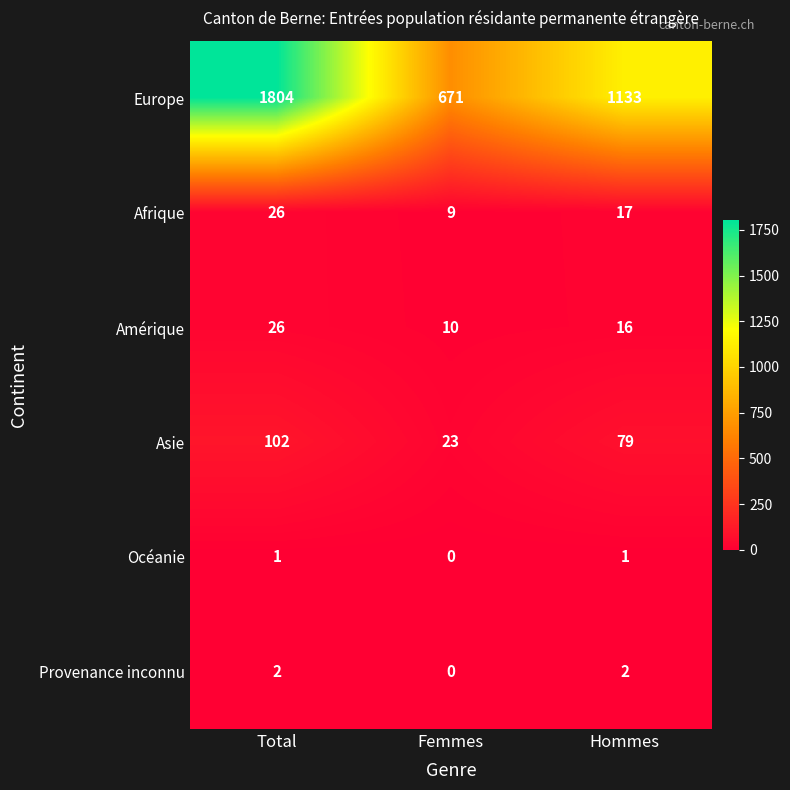

At Hommes, list the series in order from smallest to largest.

Océanie, Provenance inconnu, Amérique, Afrique, Asie, Europe